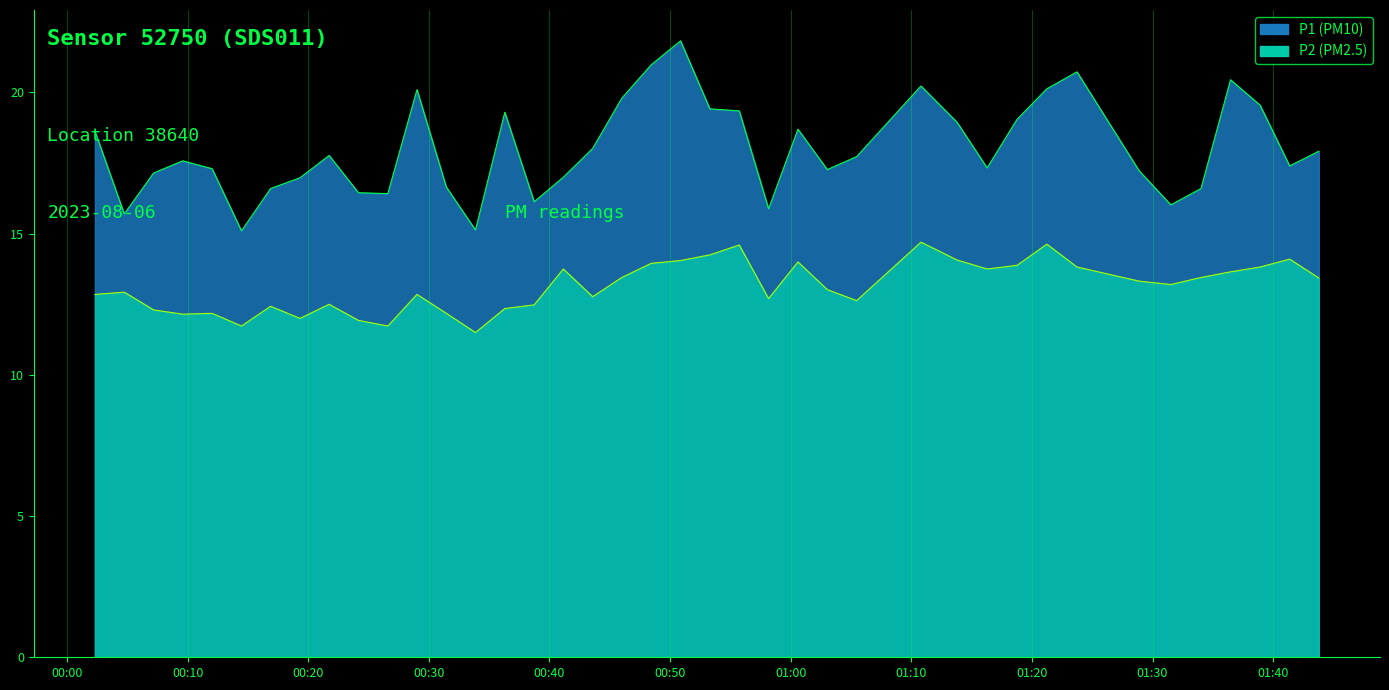

Which series has the widest spread of values?

P1